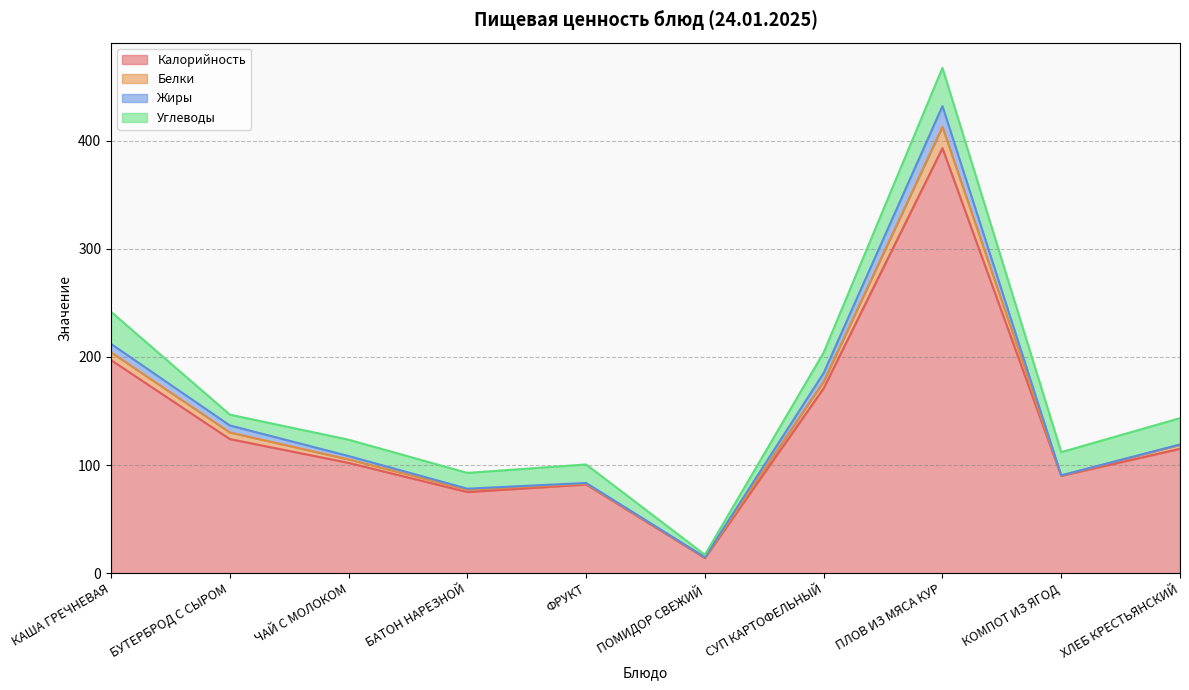

What is the spread (max minus min) of values at ПОМИДОР СВЕЖИЙ?

13.9